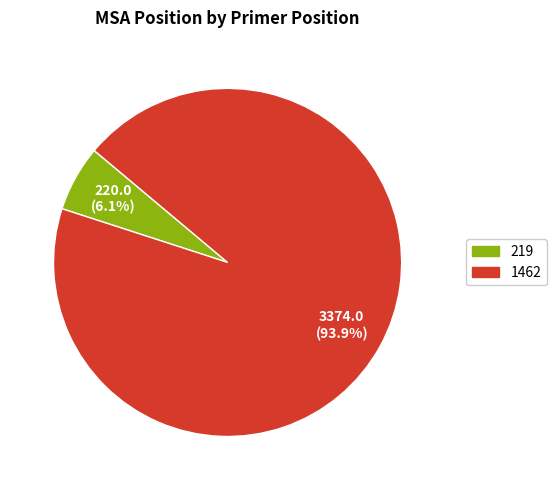

Between 219 and 1462, which is larger?

1462